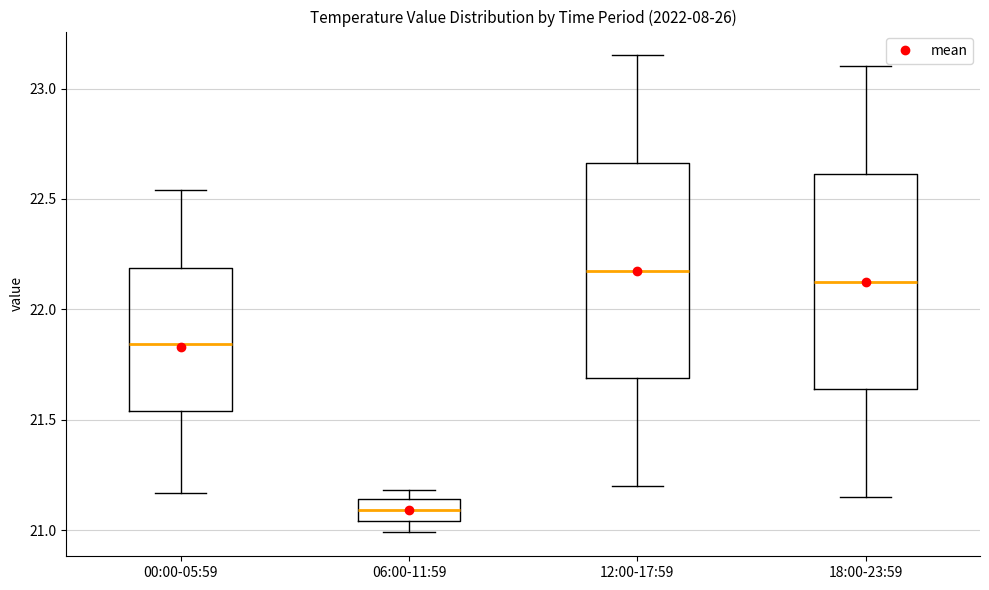

Reading left to right, read every box against the y-axis: the position of its median line, the range the box covers, and the ends of its whiskers. The values are not printed on the chart, so give them approximately, as read against the axis.

00:00-05:59: median 21.85, box 21.55 to 22.20, whiskers 21.15 to 22.55
06:00-11:59: median 21.10, box 21.05 to 21.15, whiskers 21.00 to 21.20
12:00-17:59: median 22.20, box 21.70 to 22.65, whiskers 21.20 to 23.15
18:00-23:59: median 22.15, box 21.65 to 22.60, whiskers 21.15 to 23.10